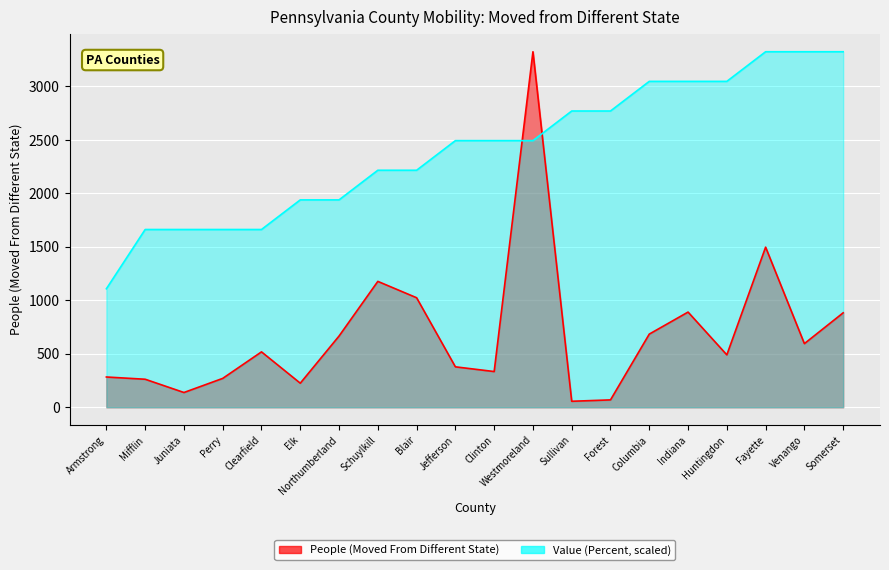

List the series in order of their peak value, lowest first.

People (Moved From Different State), Value (Percent)